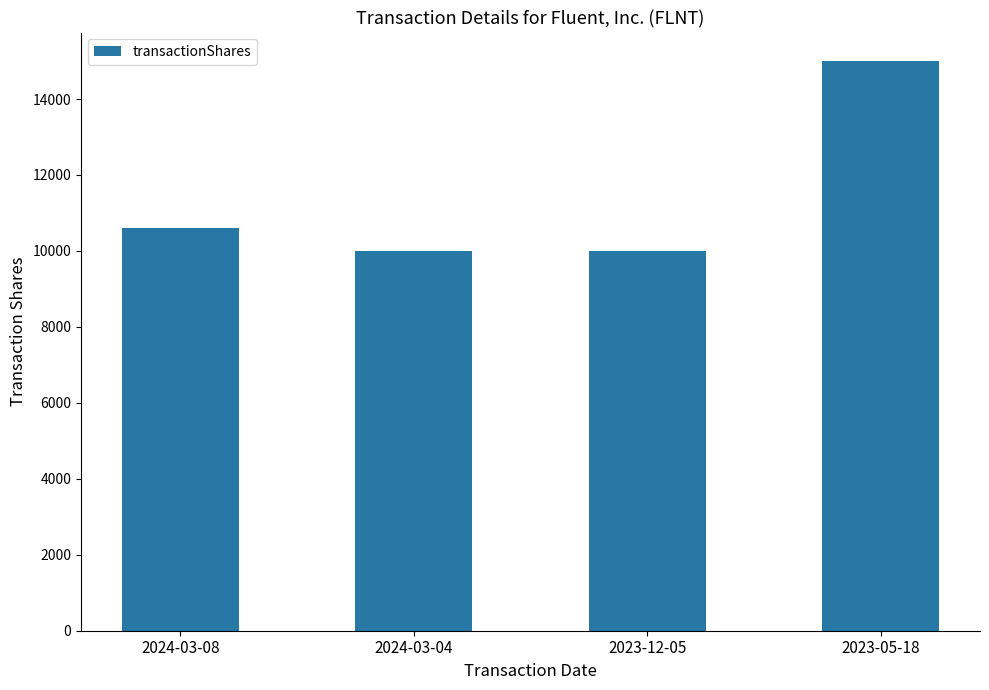

Approximately how many times larger is the value at 2023-12-05 compared to 2023-05-18?

0.7